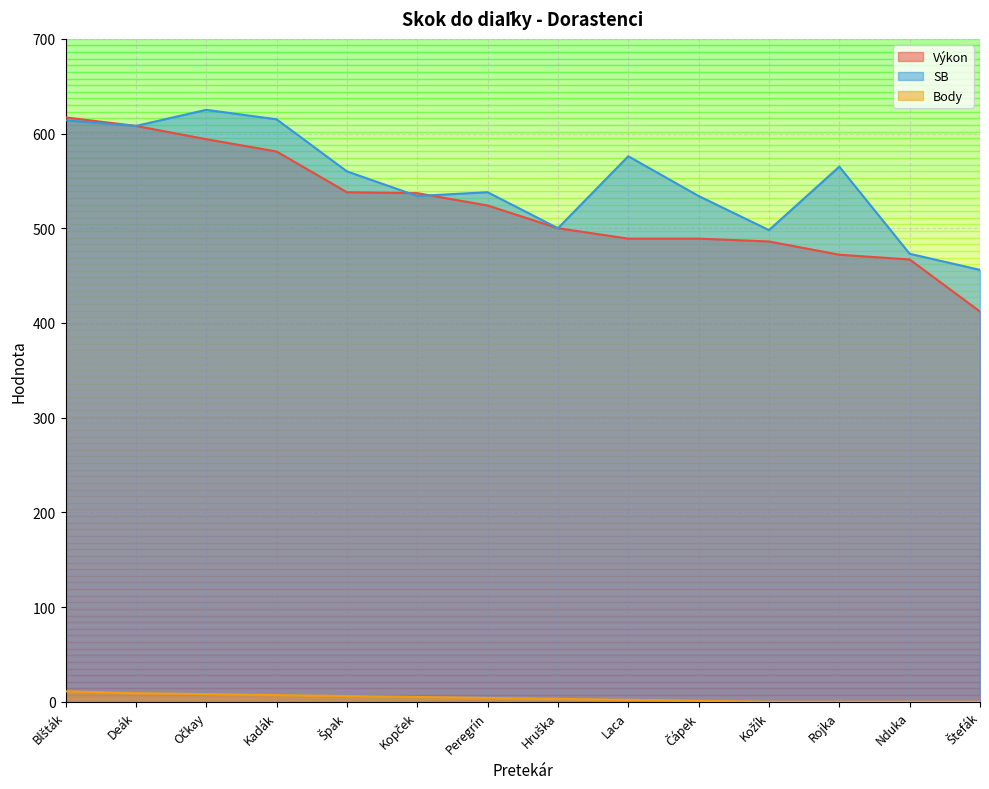

True or false: SB and Body cross at least once.

False